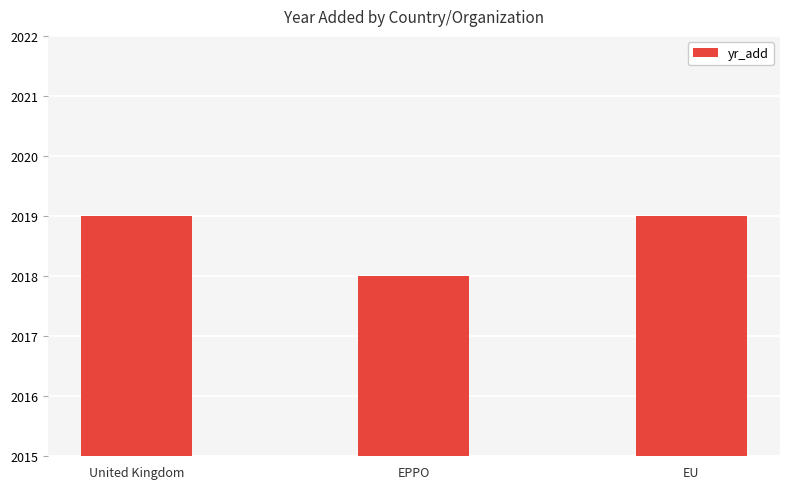

At which category does the chart reach its minimum across all series?

EPPO